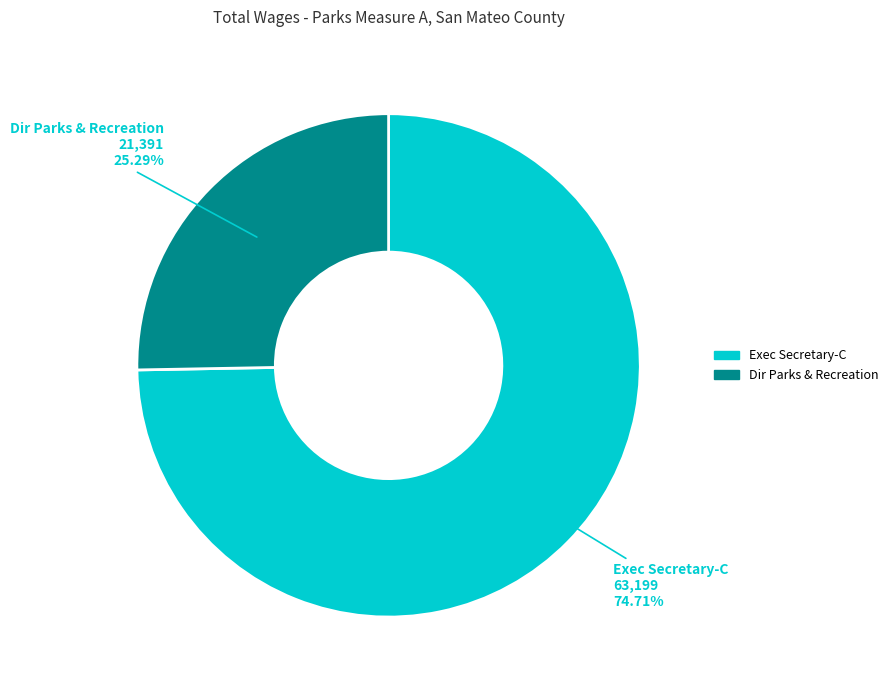

Which category accounts for the majority?

Exec Secretary-C